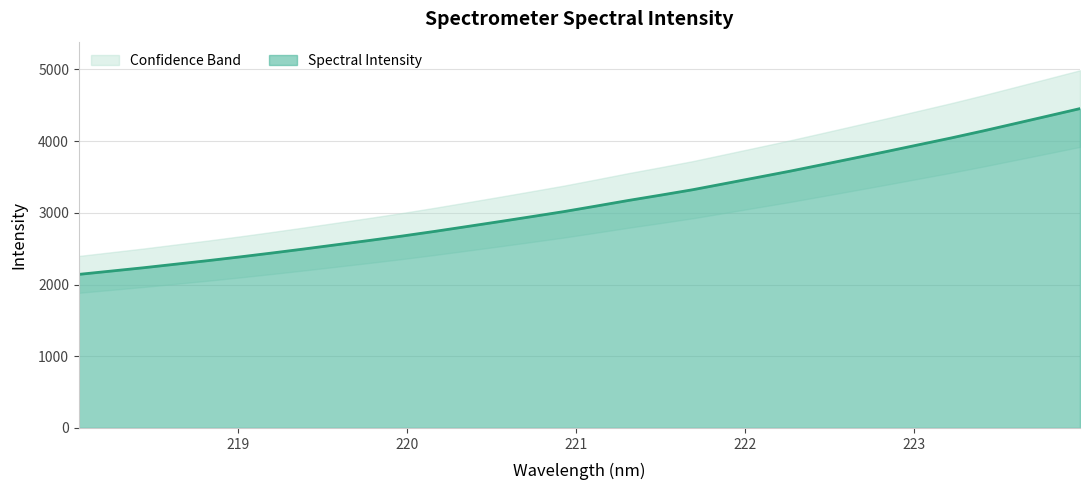

At which category does the chart reach its minimum across all series?

218.0596